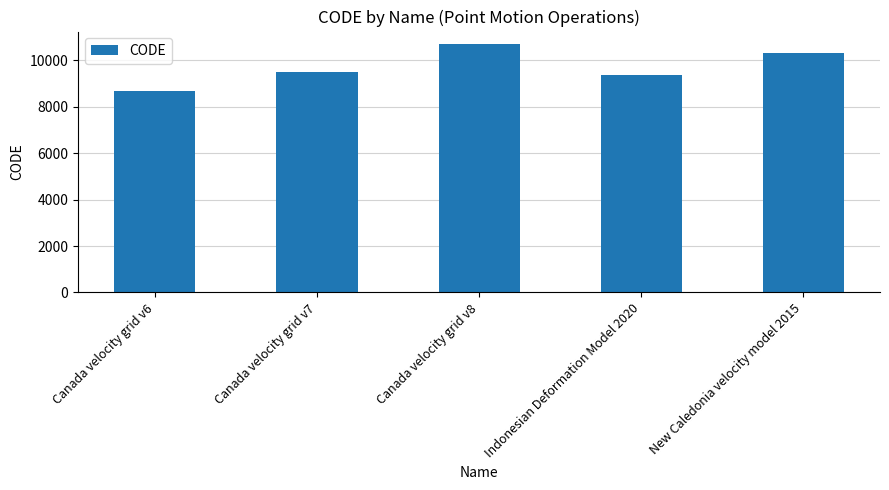

Does the chart contain any negative values?

No